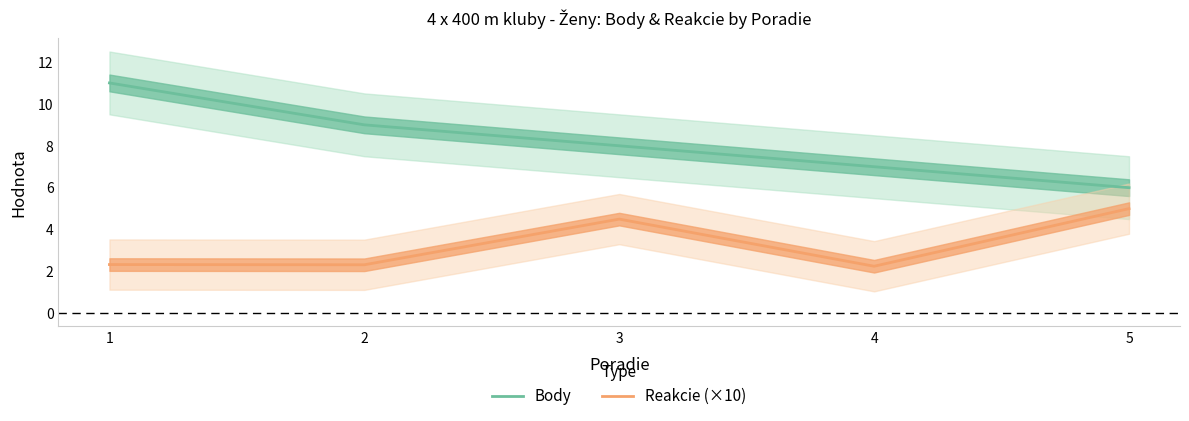

The value of Reakcie (×10) at 1 is 4.0. True or false?

False